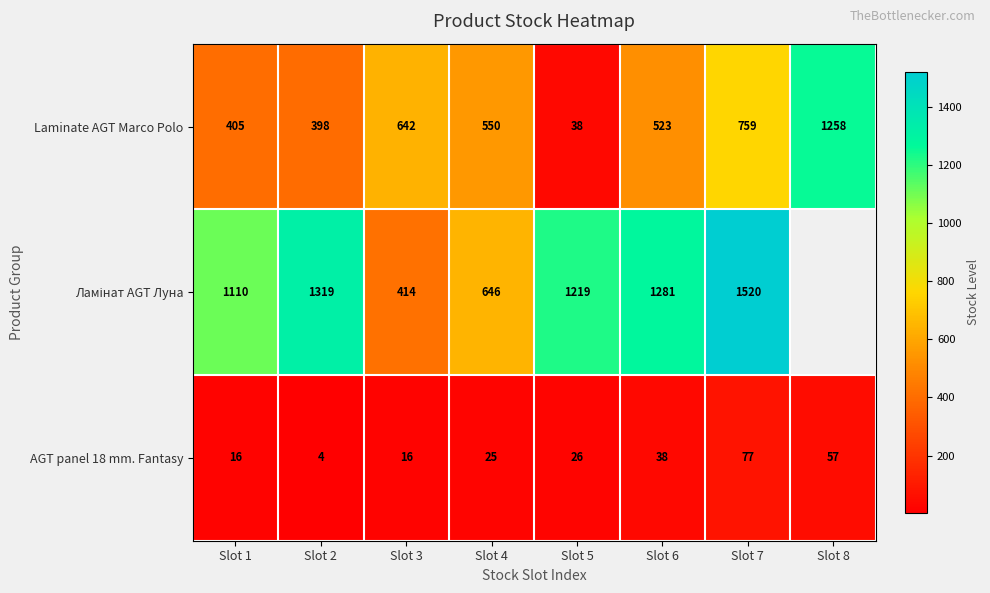

What is the minimum value for AGT panel 18 mm. Fantasy?

4